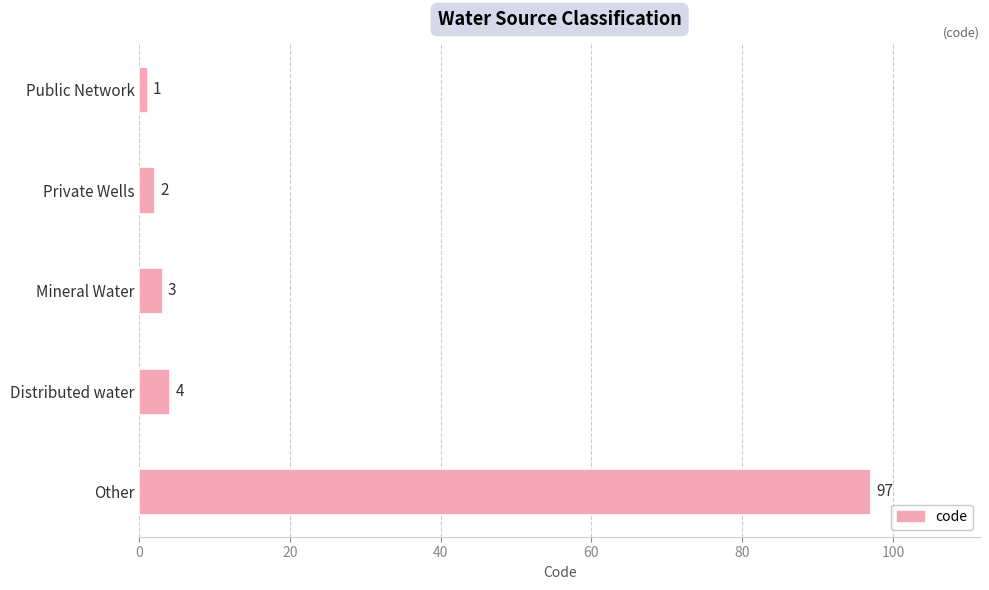

Rank the categories by value from lowest to highest.

Public Network, Private Wells, Mineral Water, Distributed water, Other